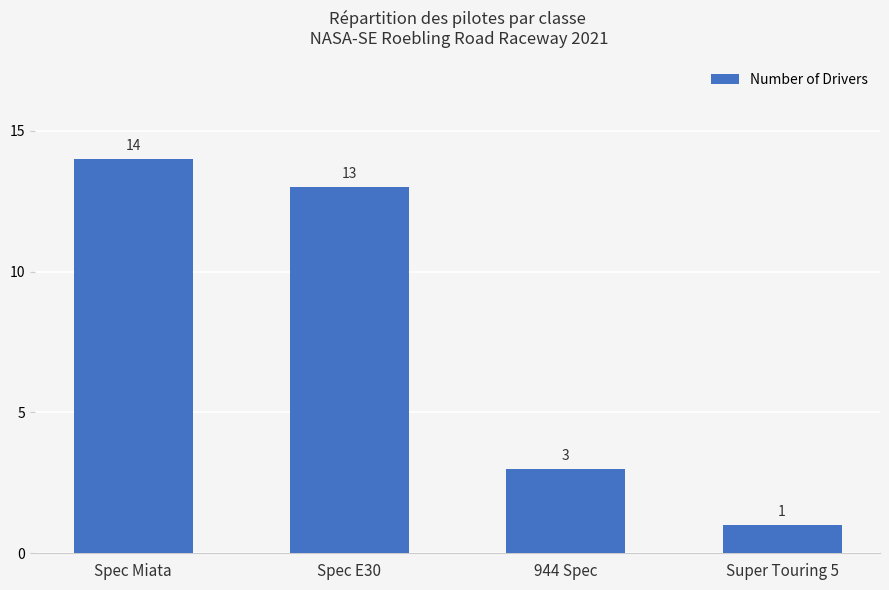

Are the bars grouped side by side (vs. stacked)?

No